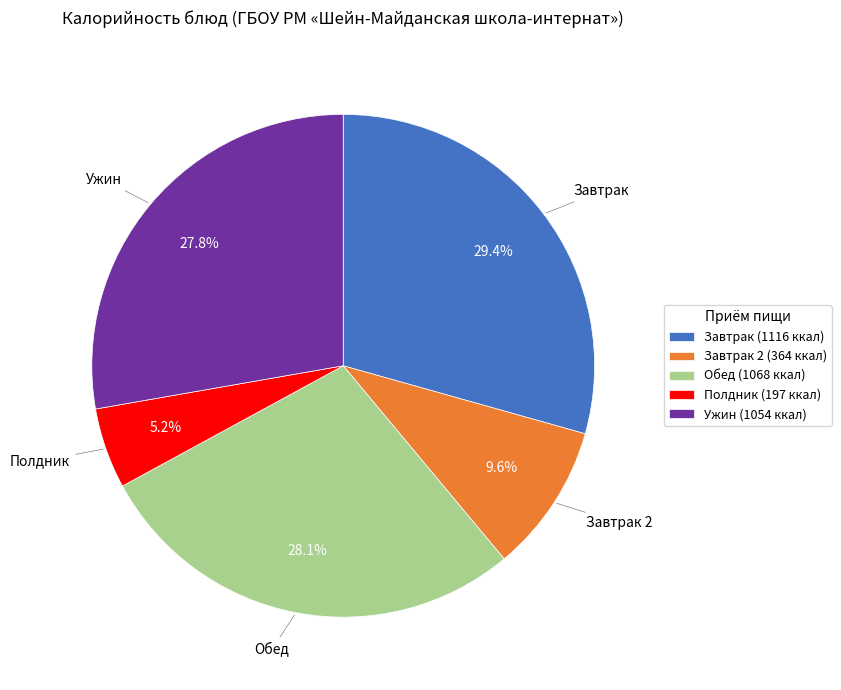

Which has a higher value, Завтрак (1116 ккал) or Завтрак 2 (364 ккал)?

Завтрак (1116 ккал)